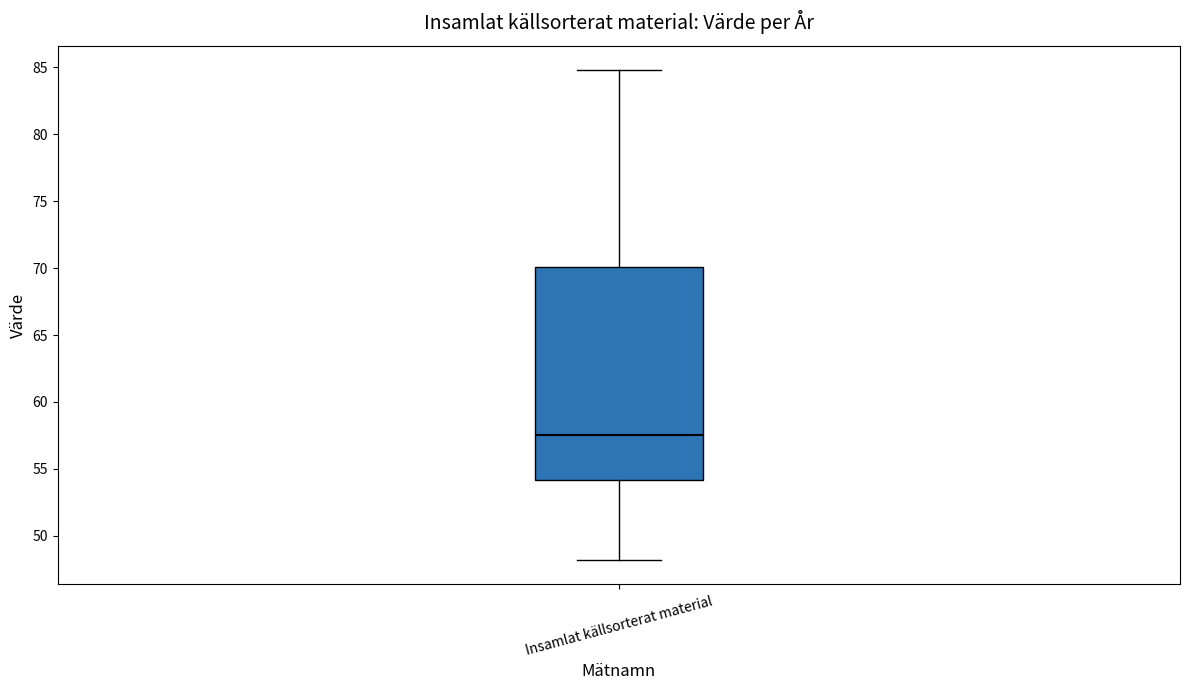

Where is the lower edge of the box for Insamlat källsorterat material on the y-axis? The values are not printed on the chart, so give them approximately, as read against the axis.

54.0